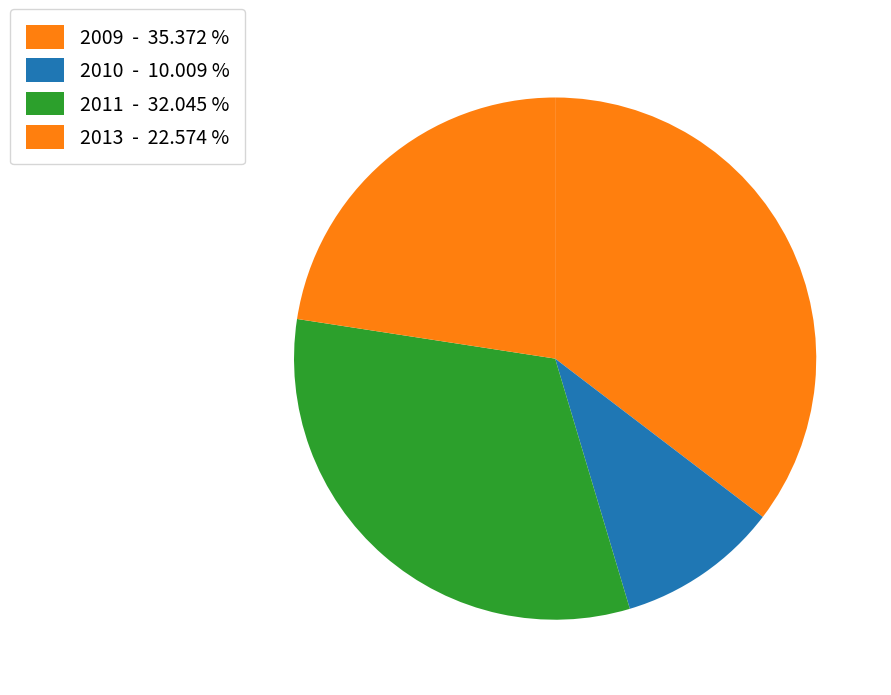

How many segments does this pie chart have?

4